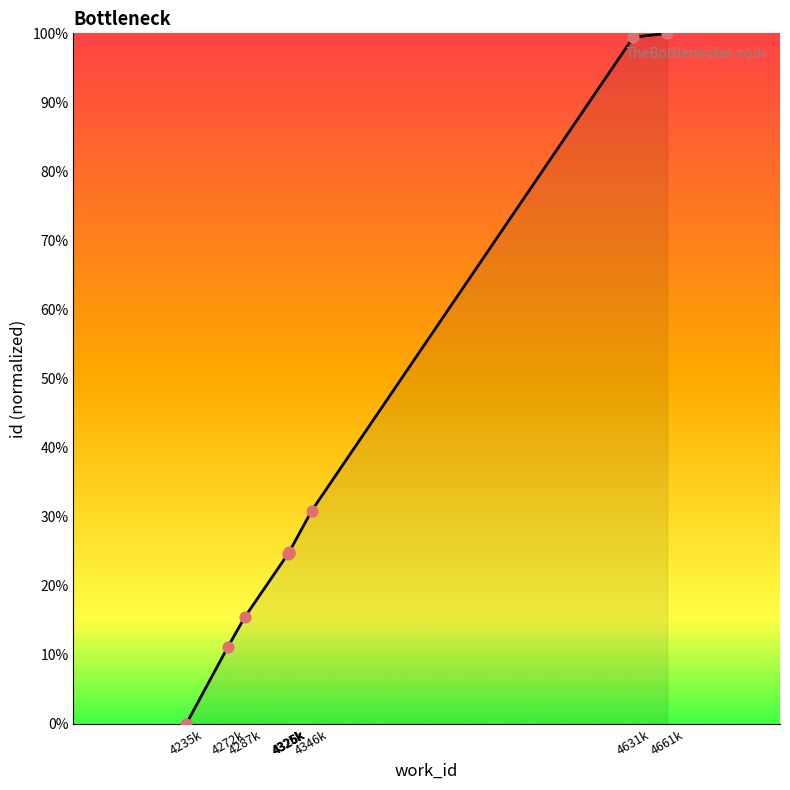

Which has a higher value, 4326k or 4326k?

4326k